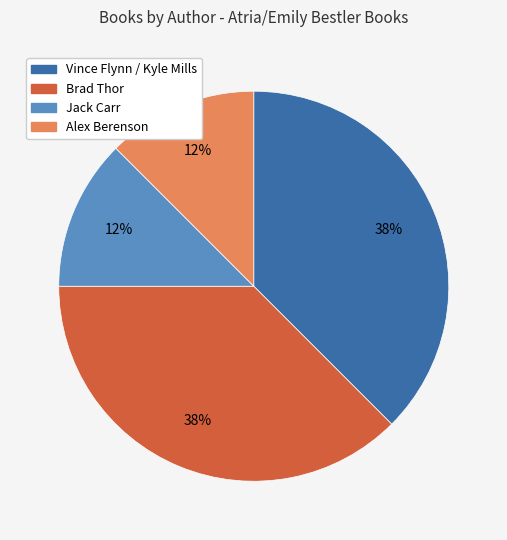

To the nearest percent, what is the combined percentage of Vince Flynn / Kyle Mills and Alex Berenson?

50%